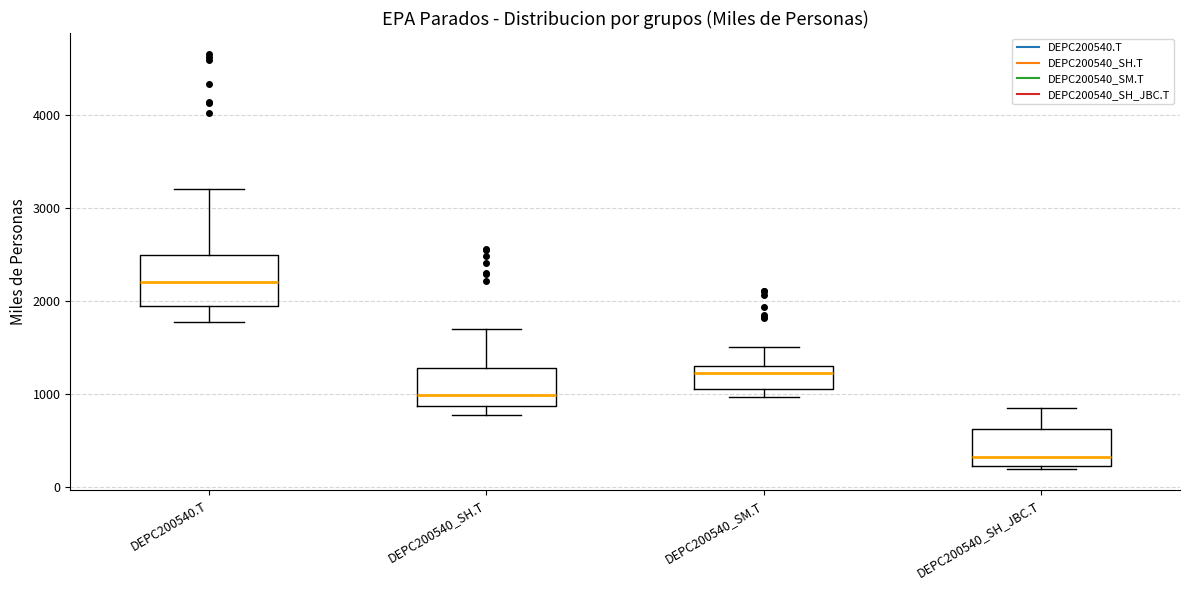

Where does the median line of the box for DEPC200540_SH_JBC.T sit on the y-axis? The values are not printed on the chart, so give them approximately, as read against the axis.

300